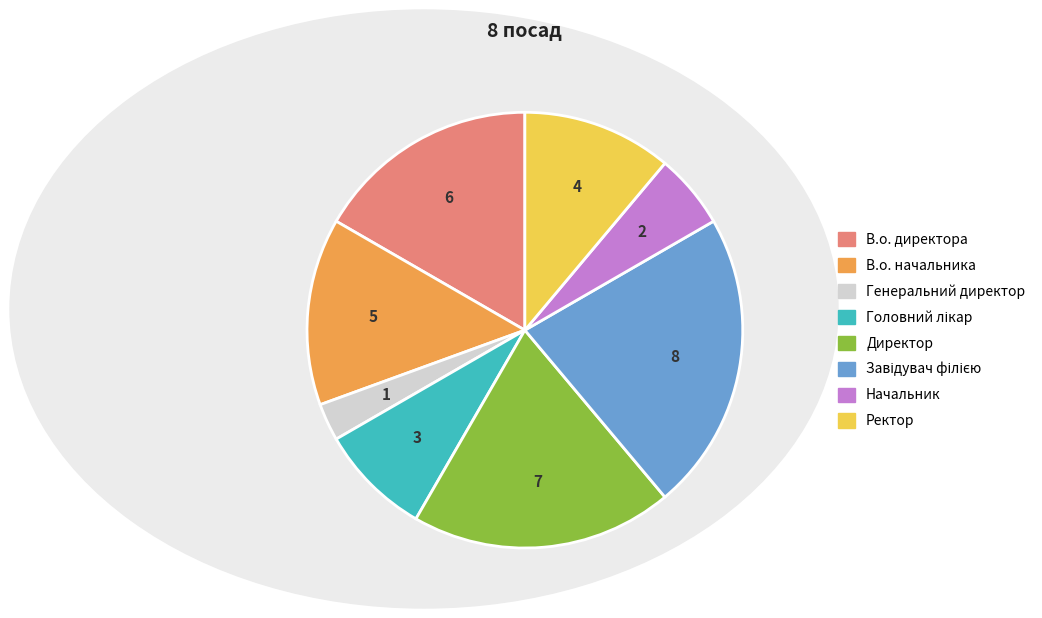

The Генеральний директор slice represents 3% of the pie. True or false?

True